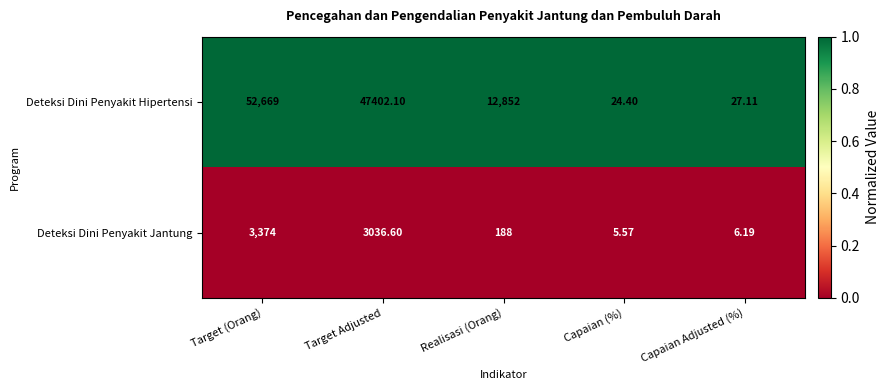

List the series in order of their peak value, lowest first.

Deteksi Dini Penyakit Jantung, Deteksi Dini Penyakit Hipertensi